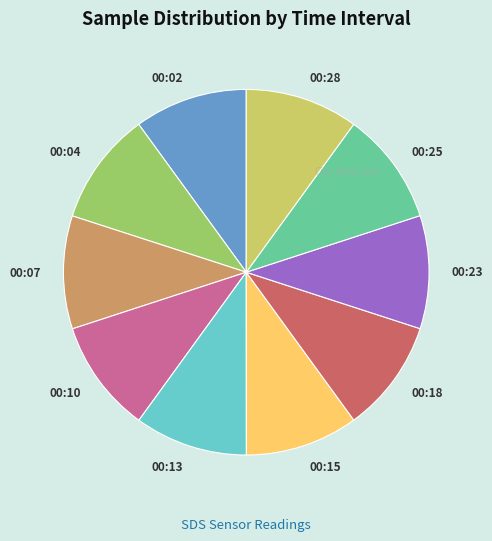

The 00:18 slice represents 10% of the pie. True or false?

True